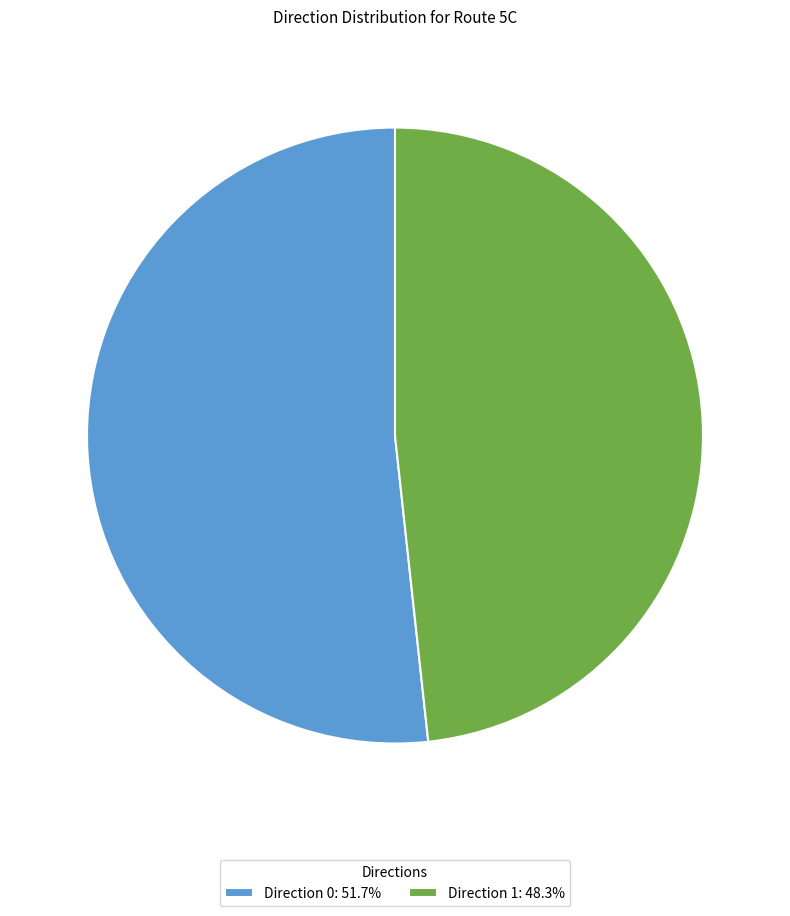

Do Direction 0: 51.7% and Direction 1: 48.3% together represent more than half of the pie?

Yes